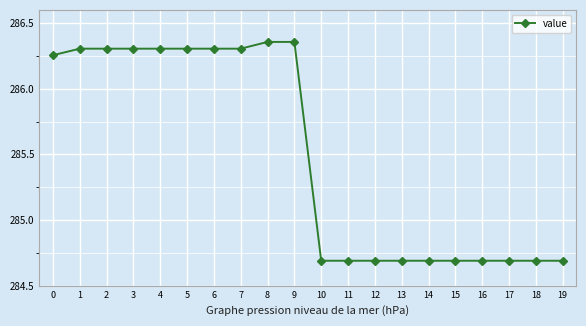

What is the value of the 11th point from the left?

284.7